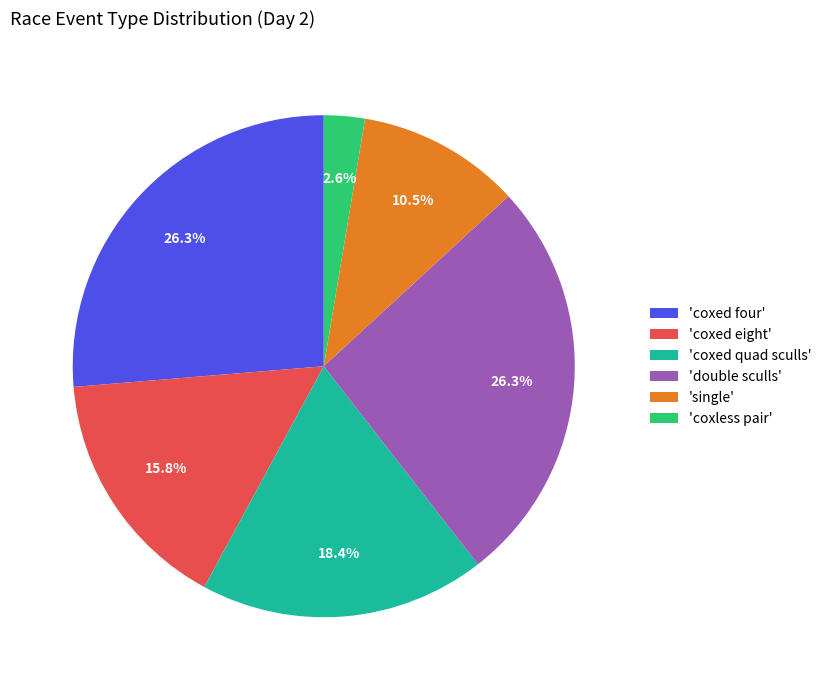

Which slice is the smallest?

'coxless pair'